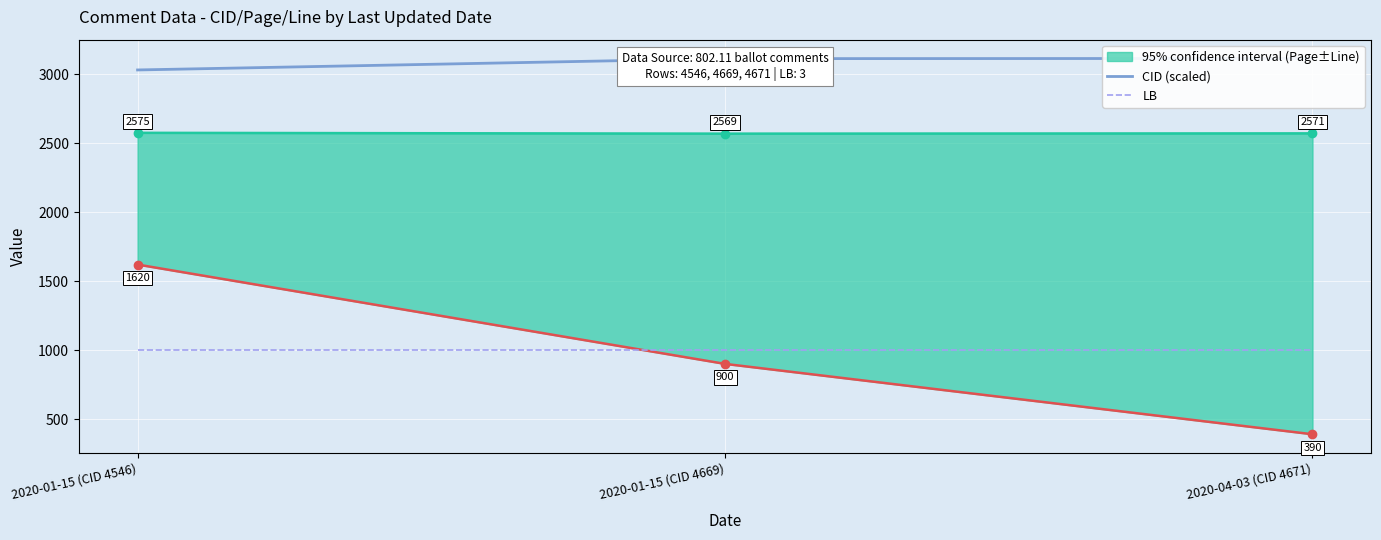

What is the approximate value of CID (scaled) at 2020-01-15 (CID 4546)?

3030.7